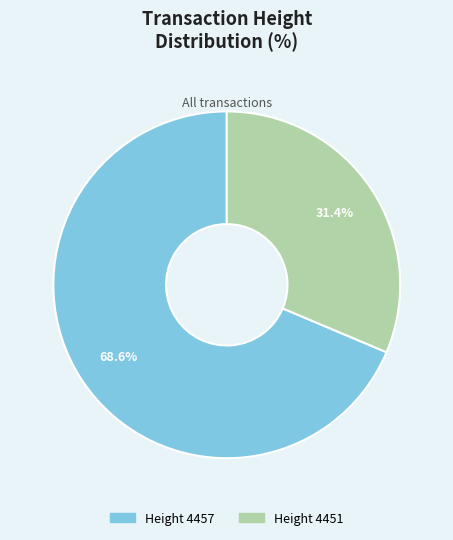

Is there any slice that represents more than half of the pie?

Yes